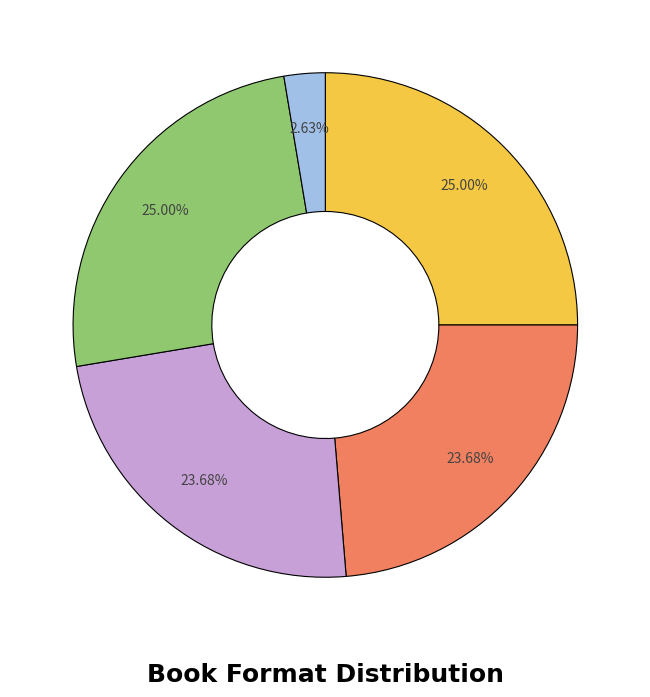

Is there any slice that represents more than half of the pie?

No